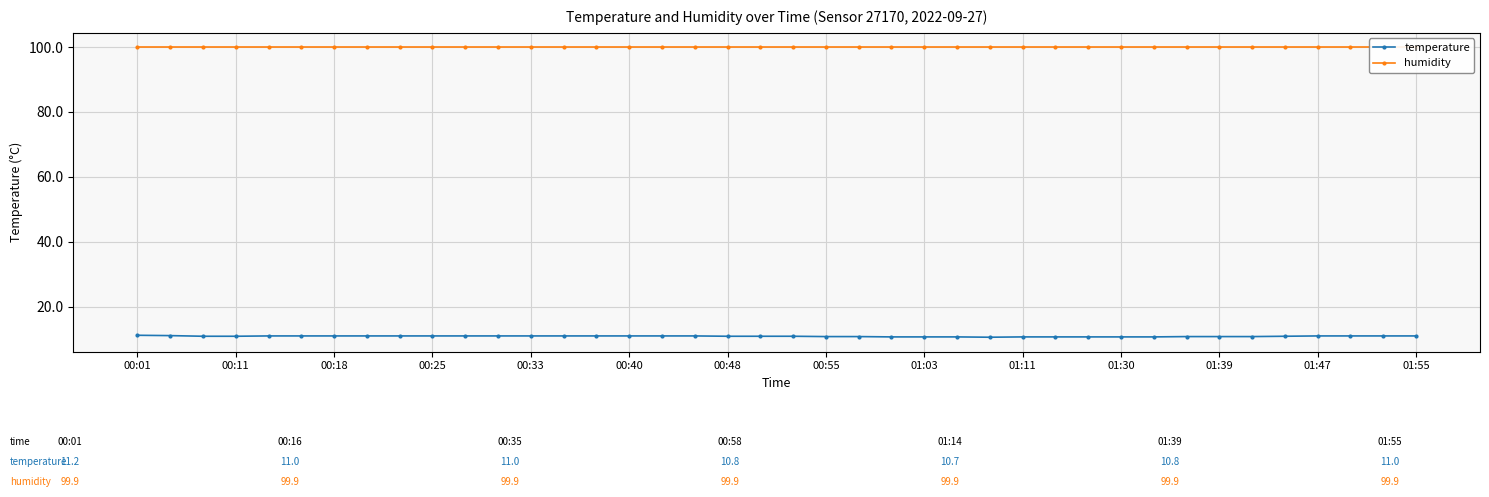

True or false: temperature and humidity cross at least once.

False